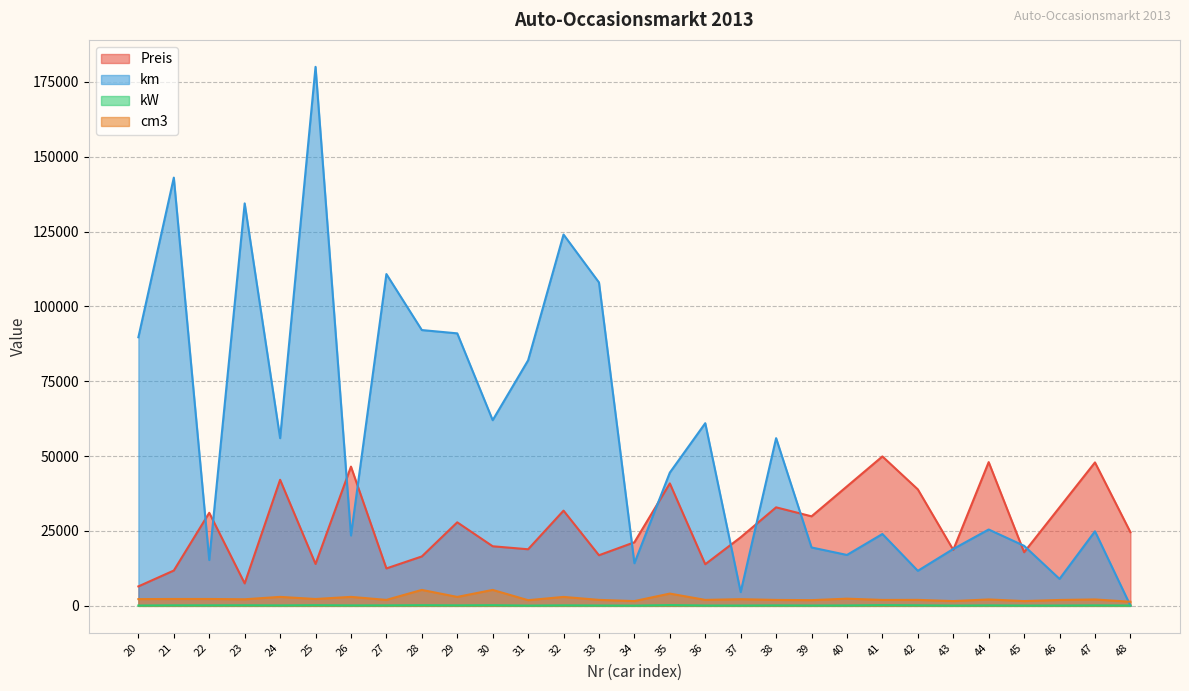

List the labels in order of cm3 value, smallest first.

48, 34, 45, 43, 31, 39, 46, 38, 41, 27, 36, 33, 42, 44, 47, 23, 37, 20, 25, 21, 22, 40, 29, 32, 24, 26, 35, 28, 30